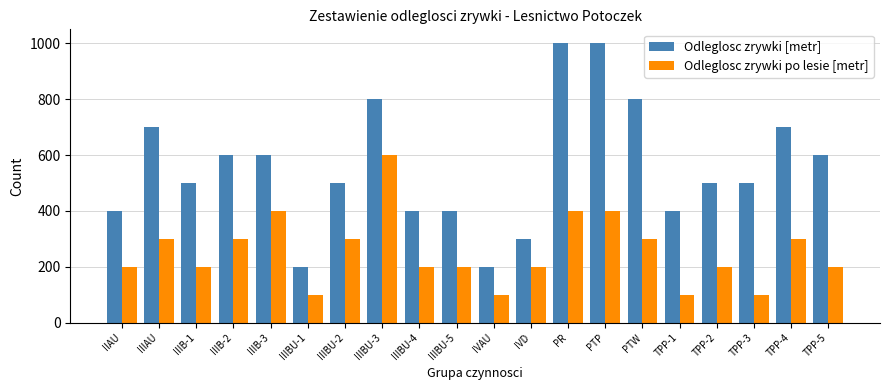

How many data points does each series have?

20